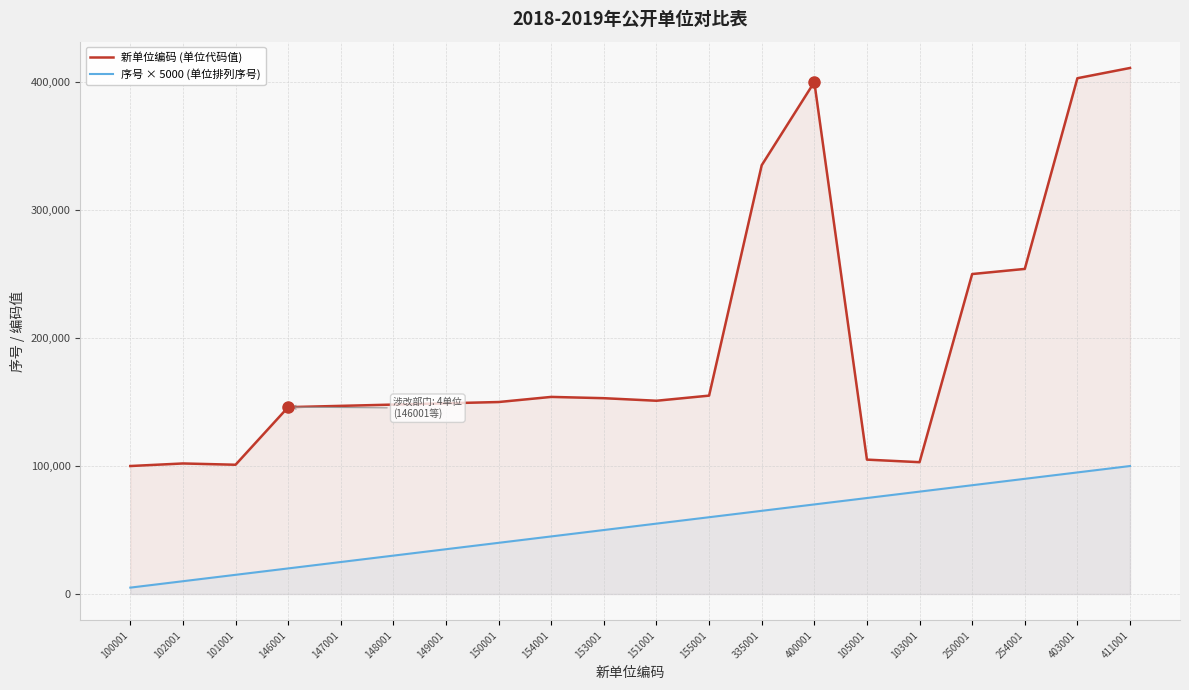

How many data points in 序号 × 5000 (单位排列序号) are less than 55000?

10